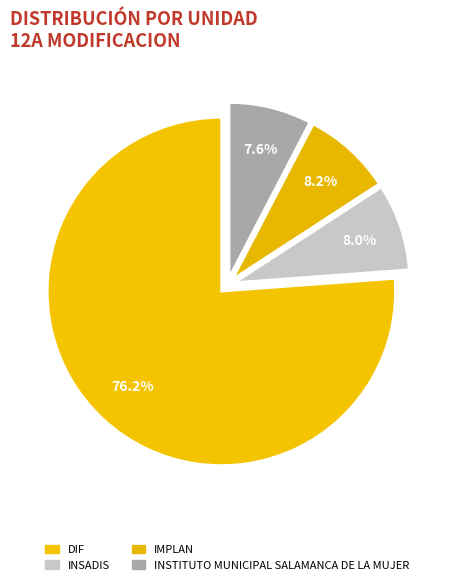

How many slices are in this pie chart?

4